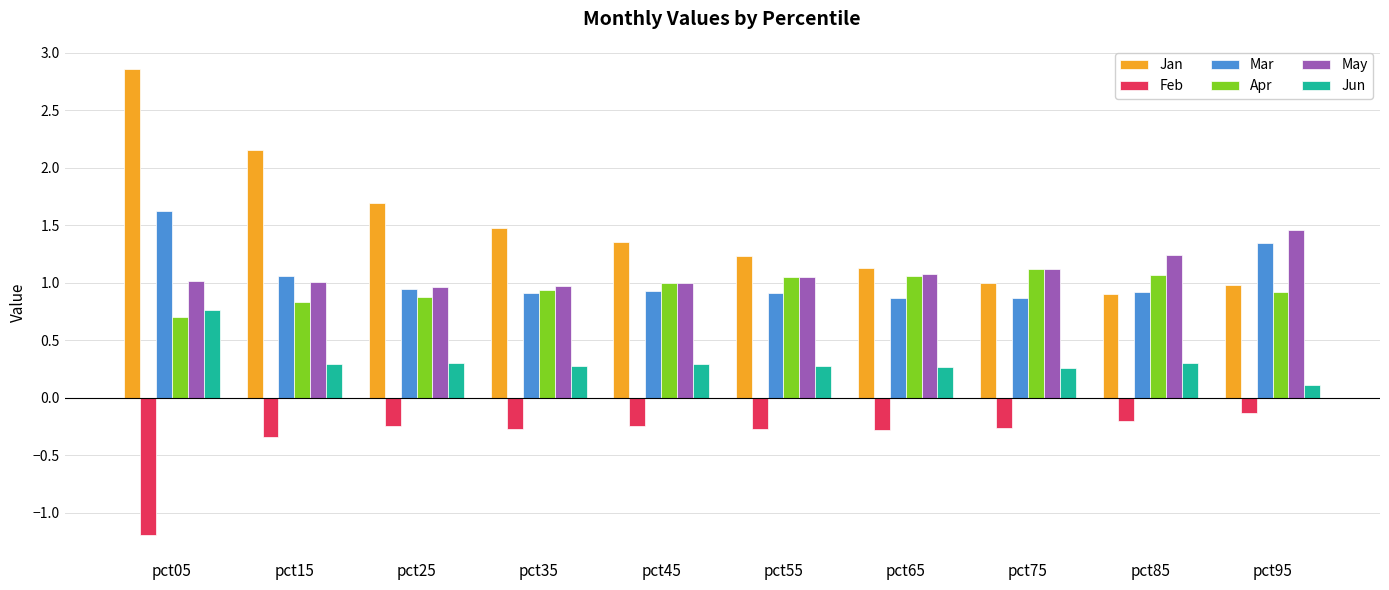

What is the sum of the May values at pct75 and pct95?

2.6